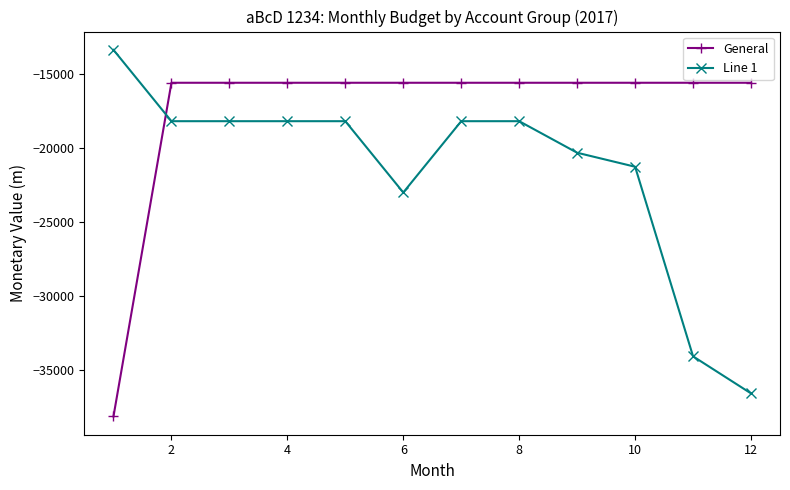

List the series in order of their peak value, lowest first.

General, Line 1